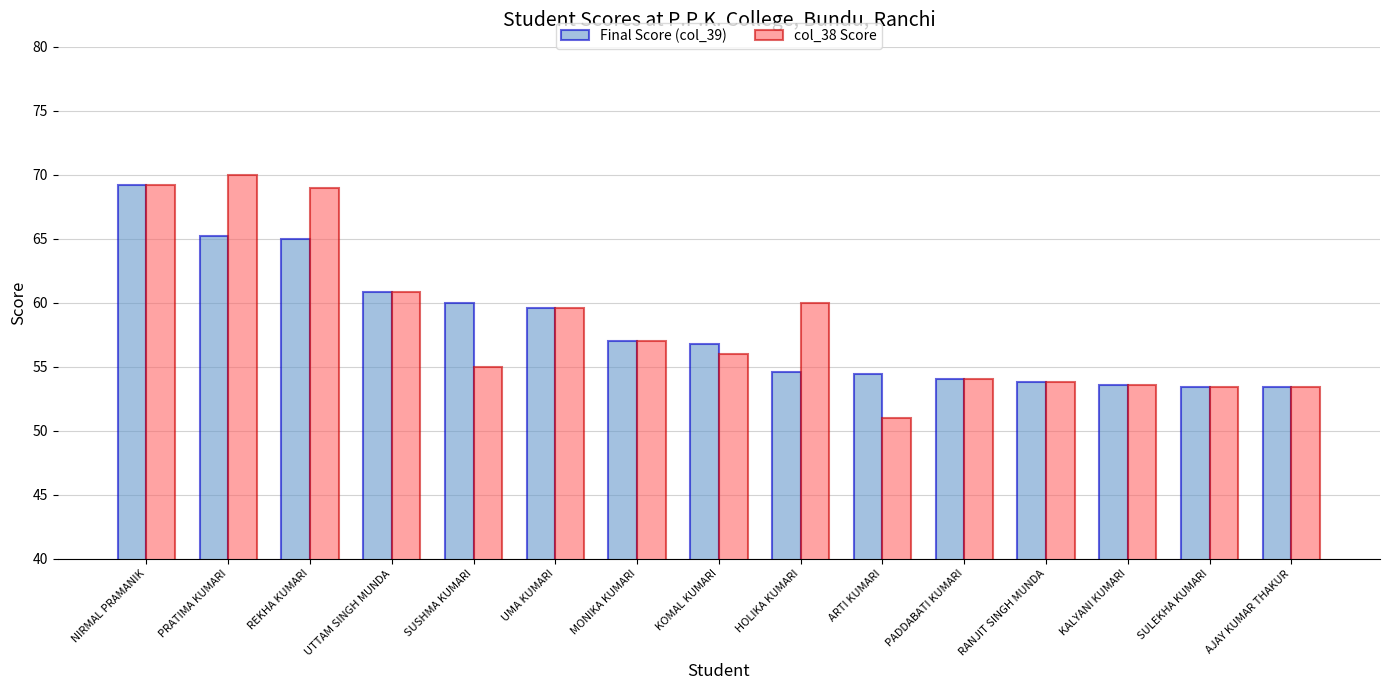

What are all the series names shown in the legend?

Final Score (col_39), col_38 Score